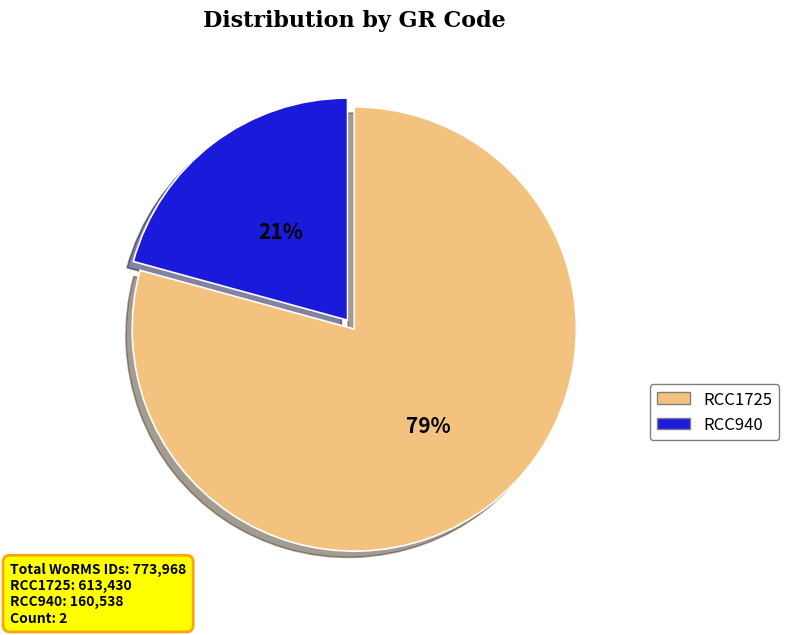

To the nearest percent, what percentage of the pie is RCC1725?

79%